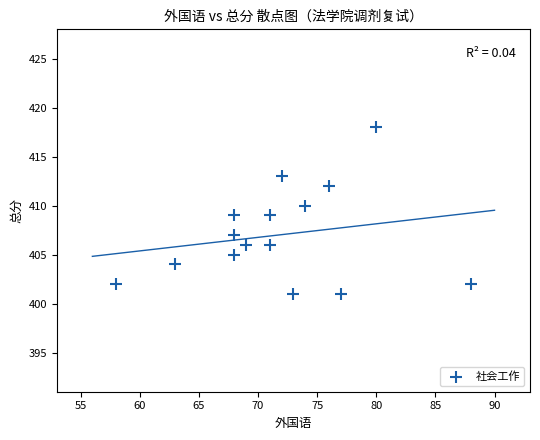

What is the range of Y values (max minus min)?

17